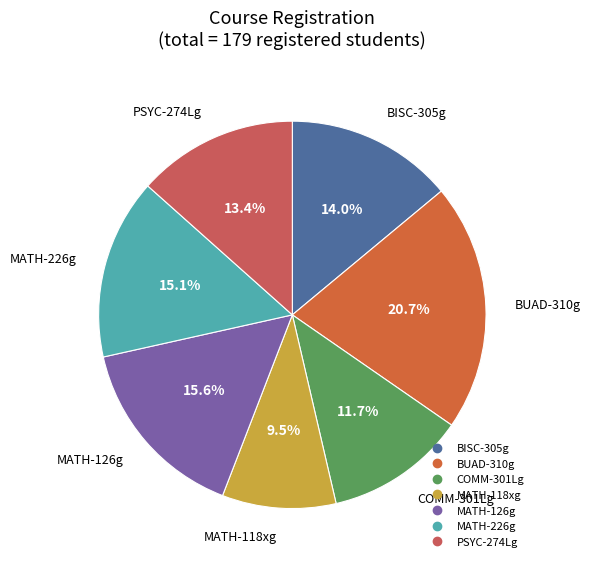

Which category has the smallest portion of the pie?

MATH-118xg